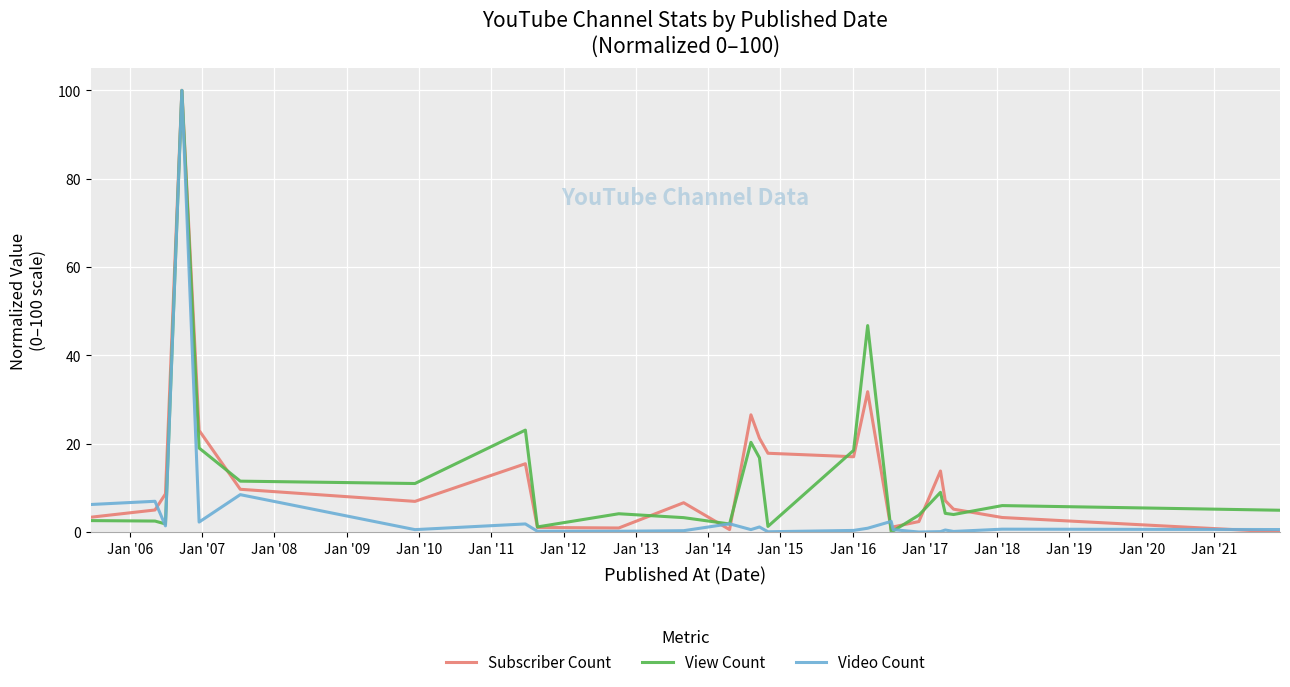

What are all the series names shown in the legend?

Subscriber Count, View Count, Video Count